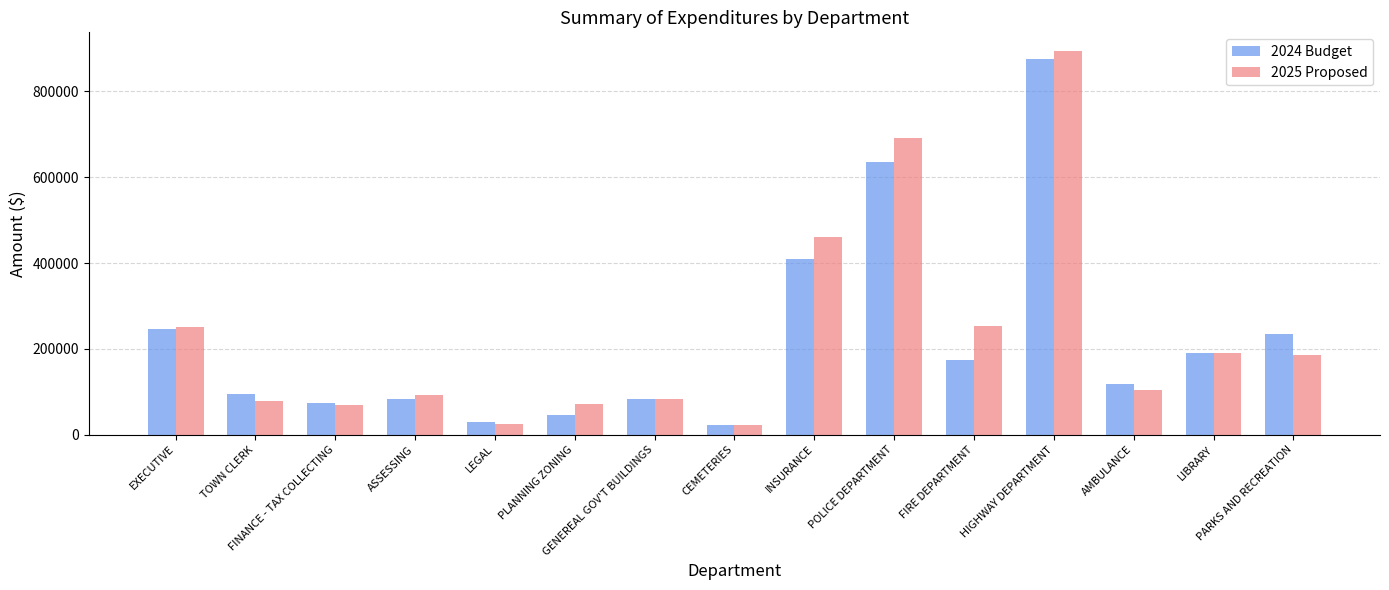

What is the sum of all 2024 Budget values?

3312784.0